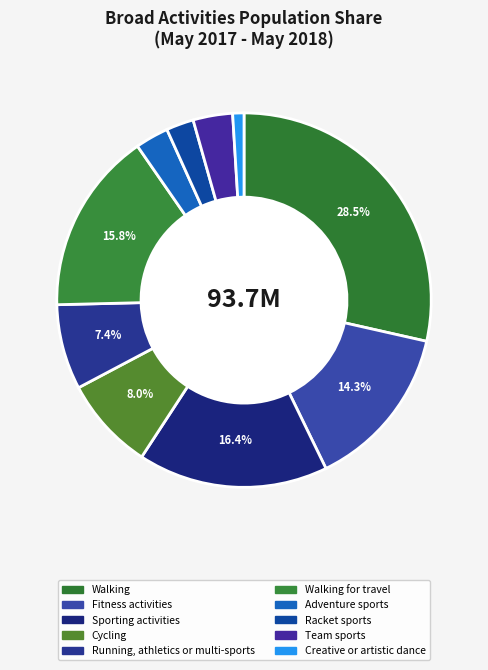

Is there any slice that represents more than half of the pie?

No